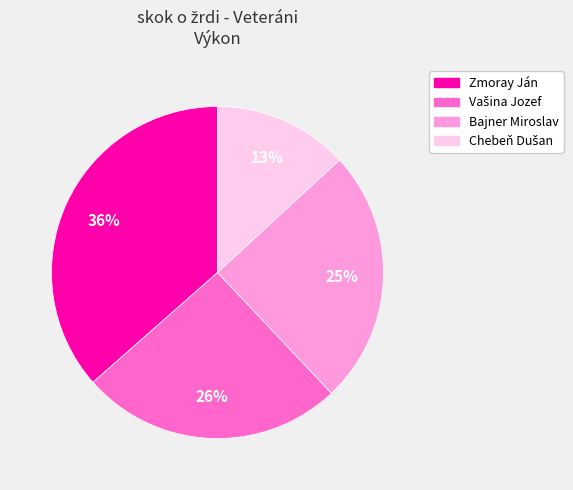

Which category has the biggest portion of the pie?

Zmoray Ján